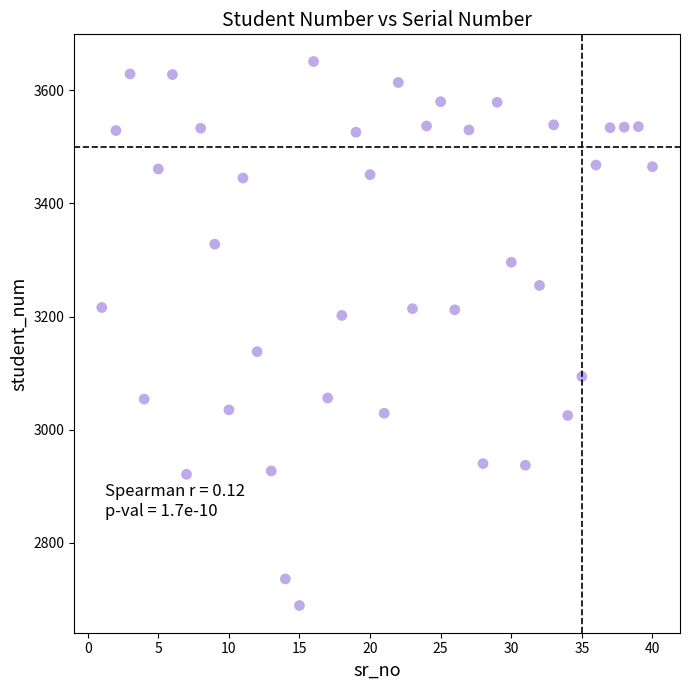

What is the range of X values (max minus min)?

39